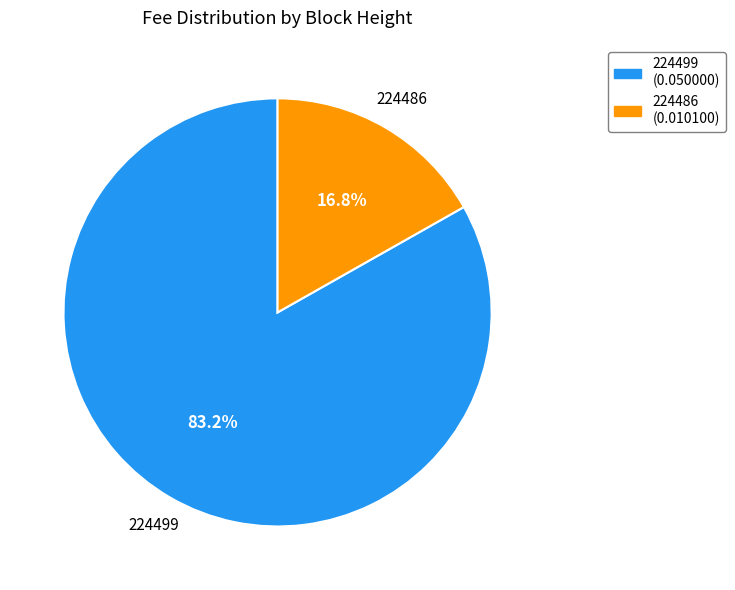

Which slice represents more than half of the pie?

224499